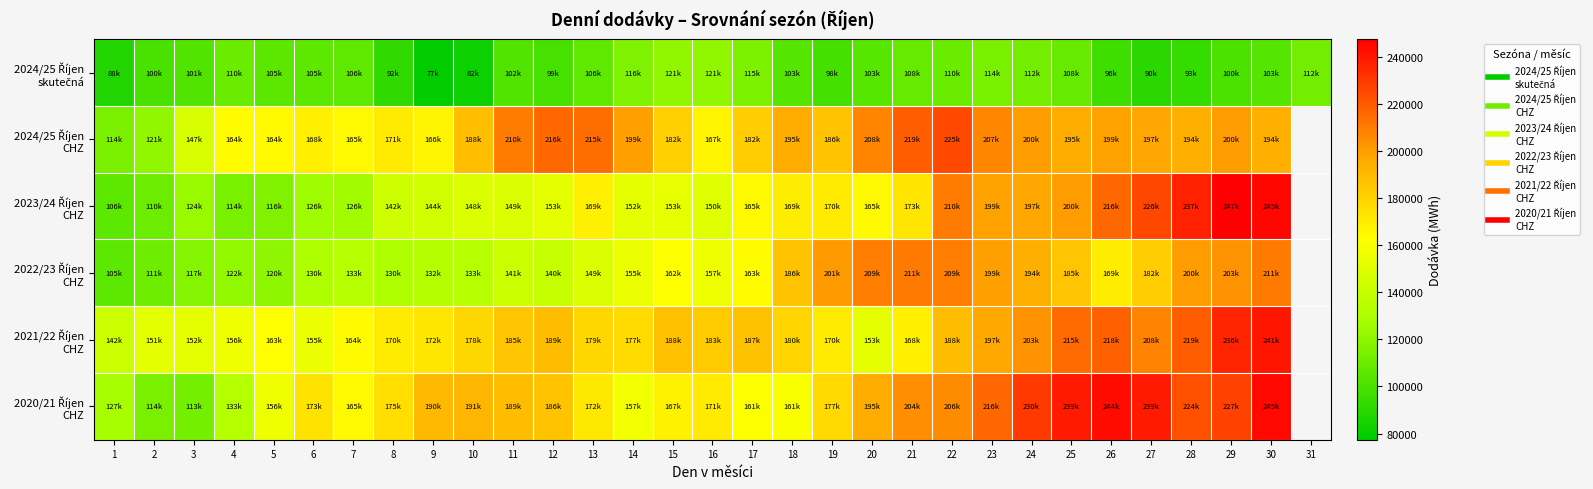

What is the minimum value shown in the chart?

77360.2